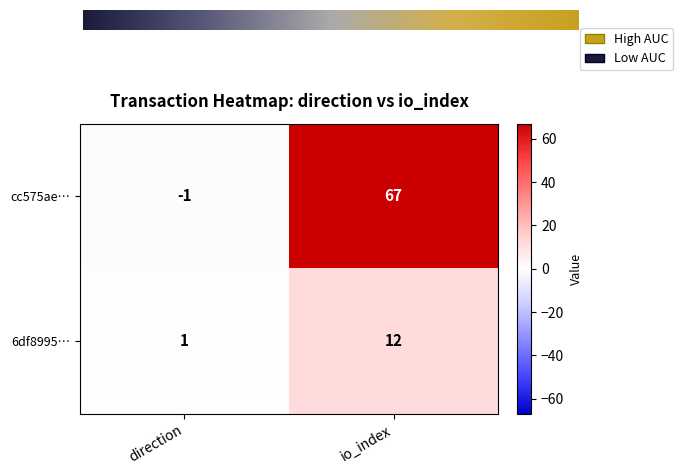

What is the spread (max minus min) of values at io_index?

55